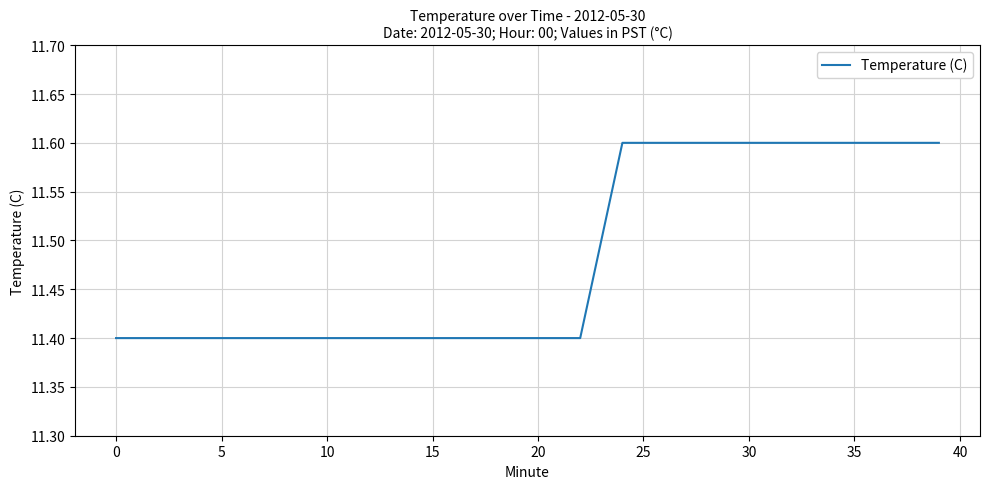

How many values are between 11 and 12?

40